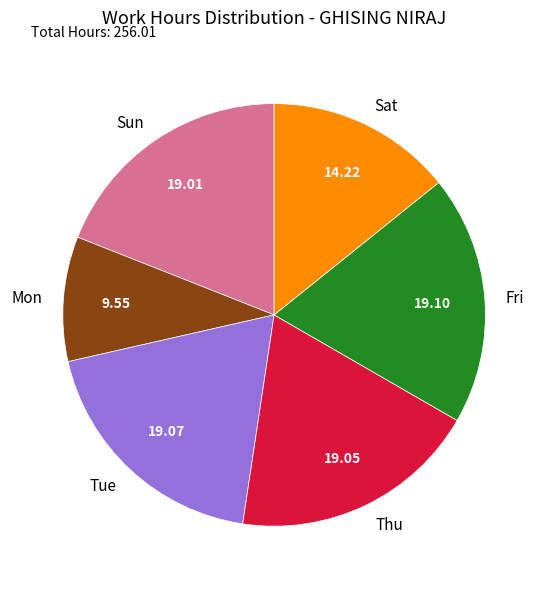

How many segments does this pie chart have?

6